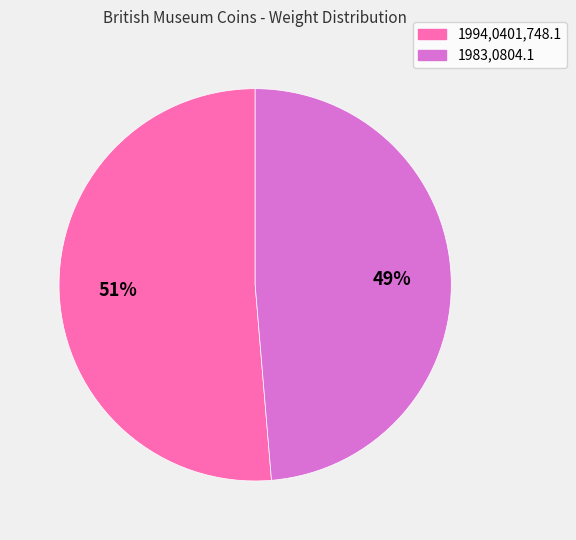

To the nearest percent, what percentage of the pie is 1994,0401,748.1?

51%